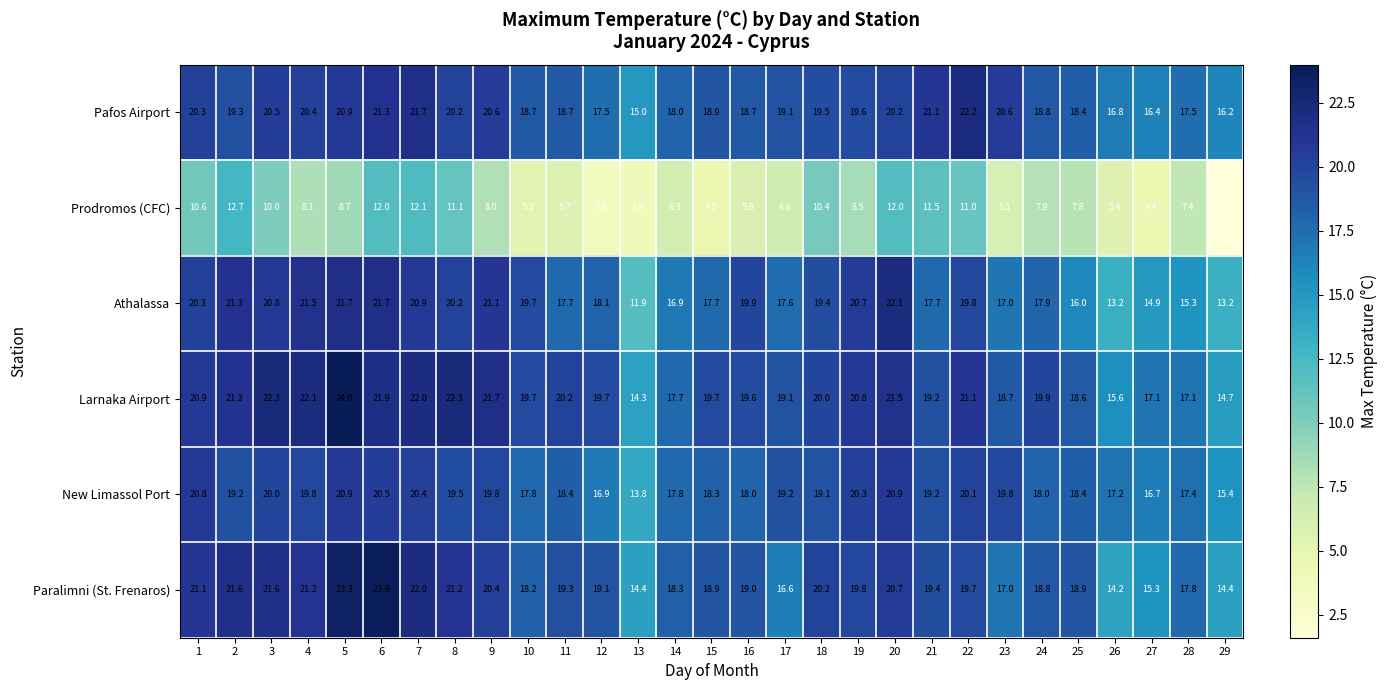

Which label corresponds to the largest value in the chart?

5